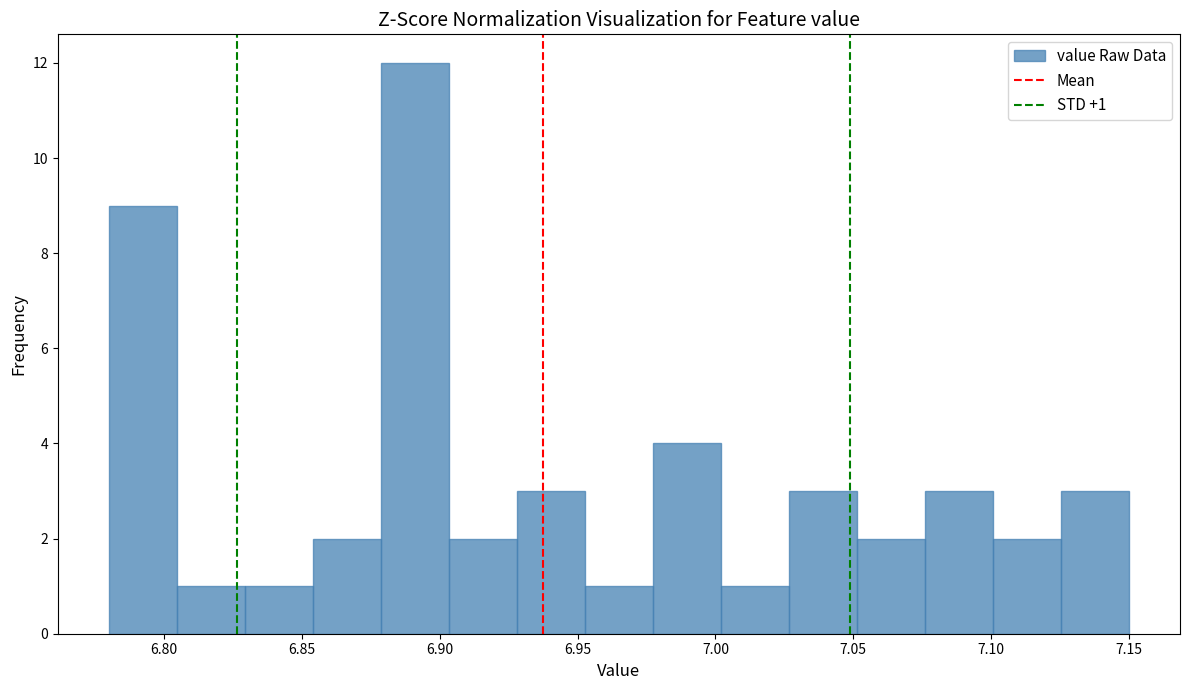

Which range on the x-axis has the tallest bar?

6.880 to 6.905